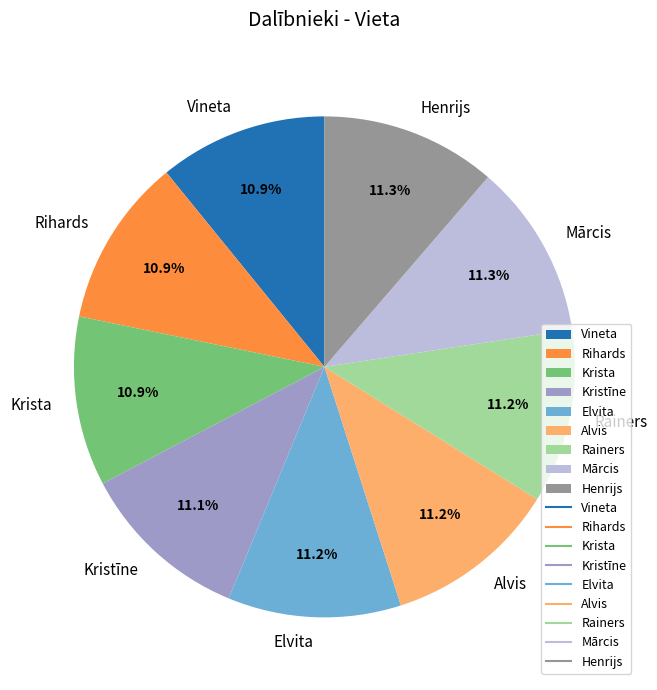

Is the sum of Rainers and Vineta greater than half?

No